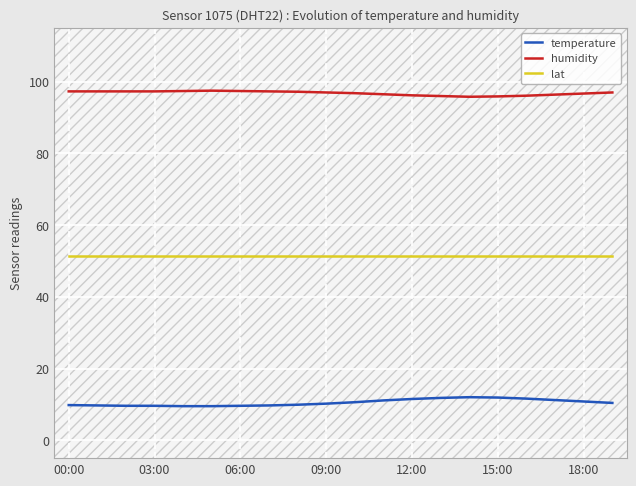

What is the maximum value for temperature?

12.0